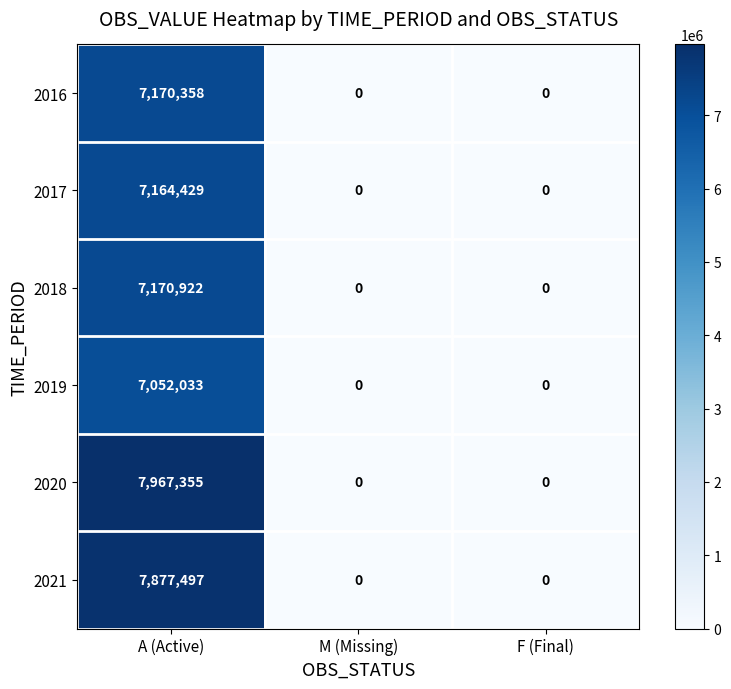

What is the sum of the 2019 values at A (Active) and F (Final)?

7052033